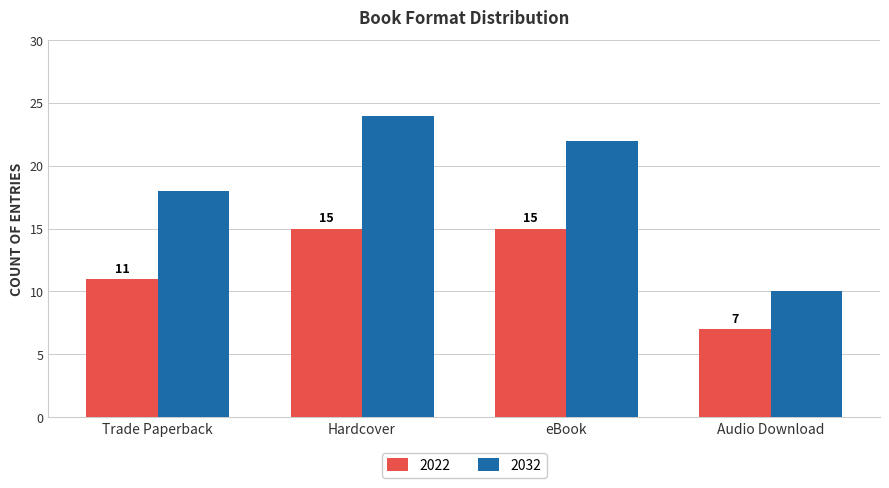

What is the approximate value of 2032 at Audio Download, to the nearest 10?

10